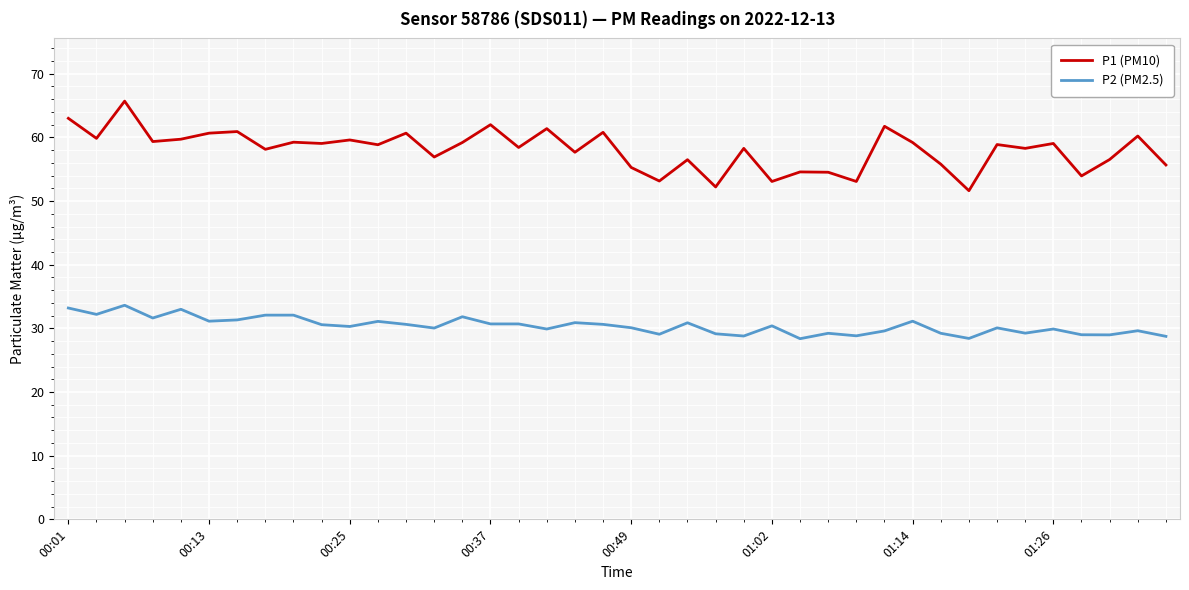

What is the smallest value displayed?

28.4